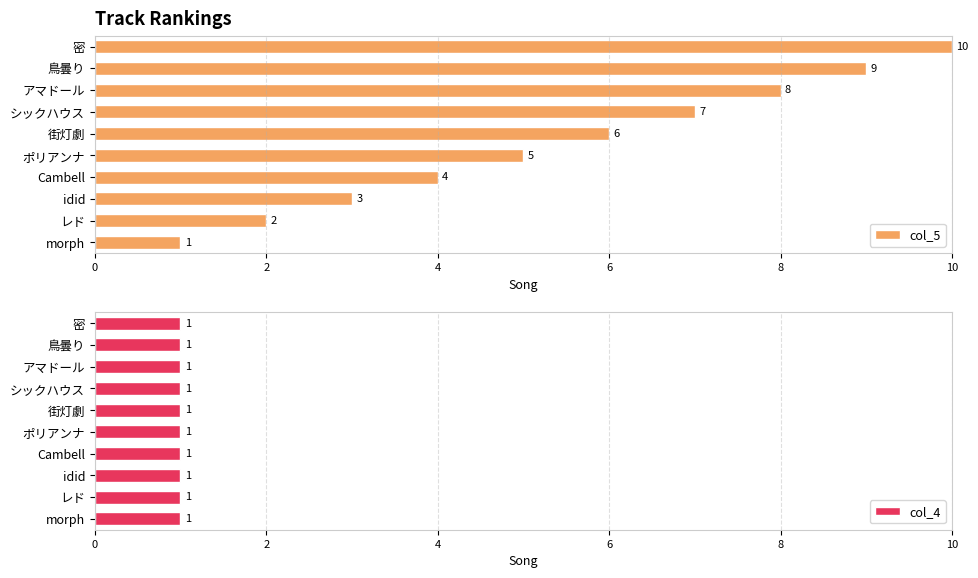

What value does the col_5 series have at 密?

10